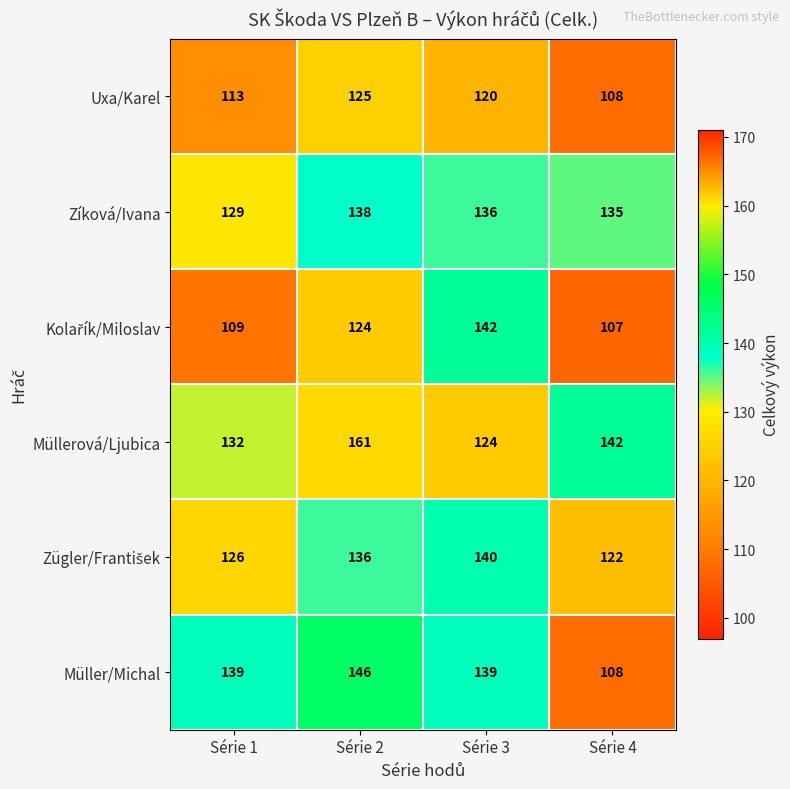

What is the spread (max minus min) of values at Série 2?

37